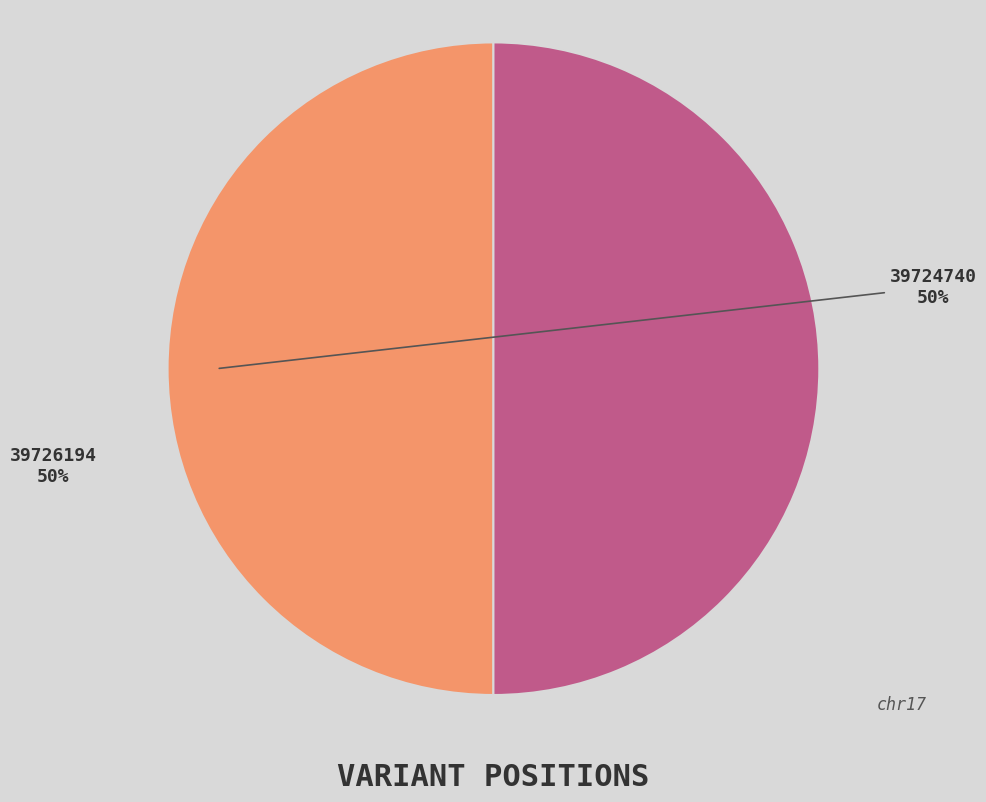

How many slices are in this pie chart?

2